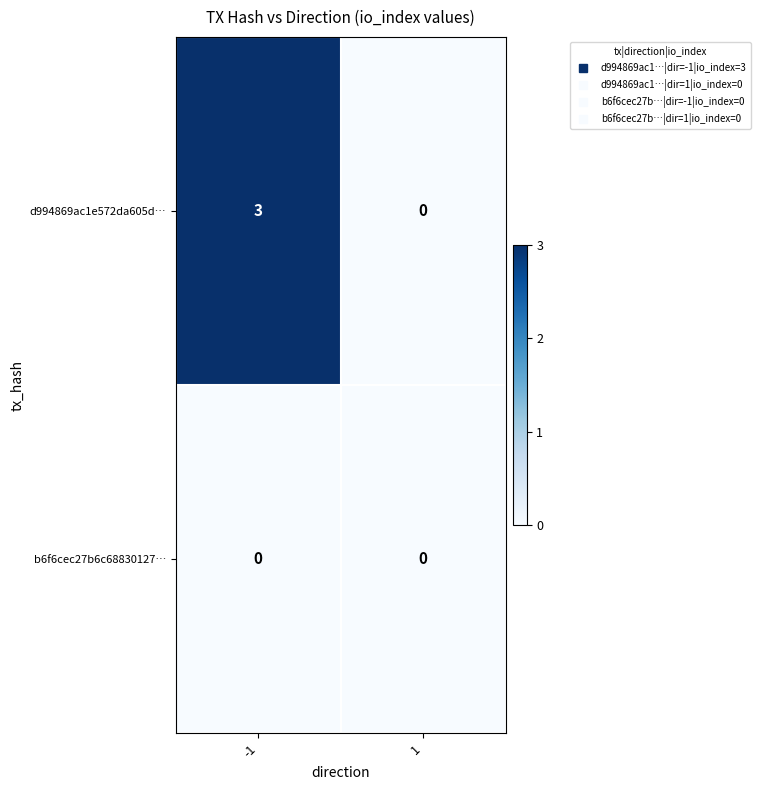

Between -1 and 1, which series saw the biggest shift?

d994869ac1e572da605d…